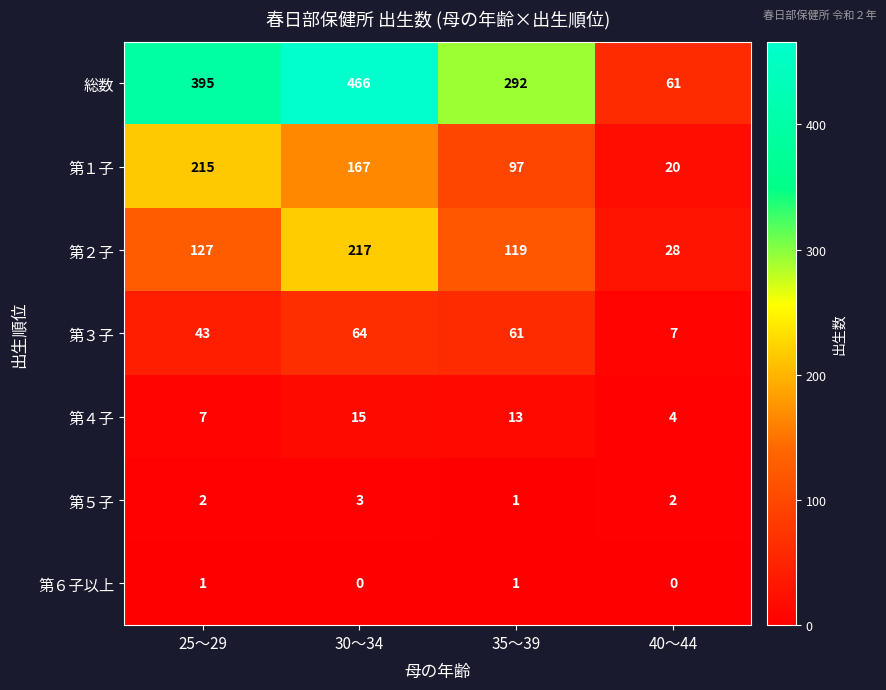

Rank the categories by 第４子 value from highest to lowest.

30～34, 35～39, 25～29, 40～44